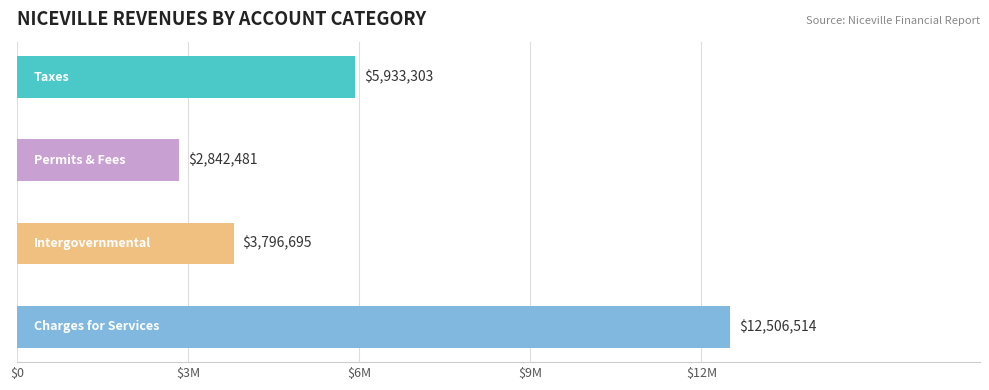

Where is the data nearest to the value 7674497?

Taxes